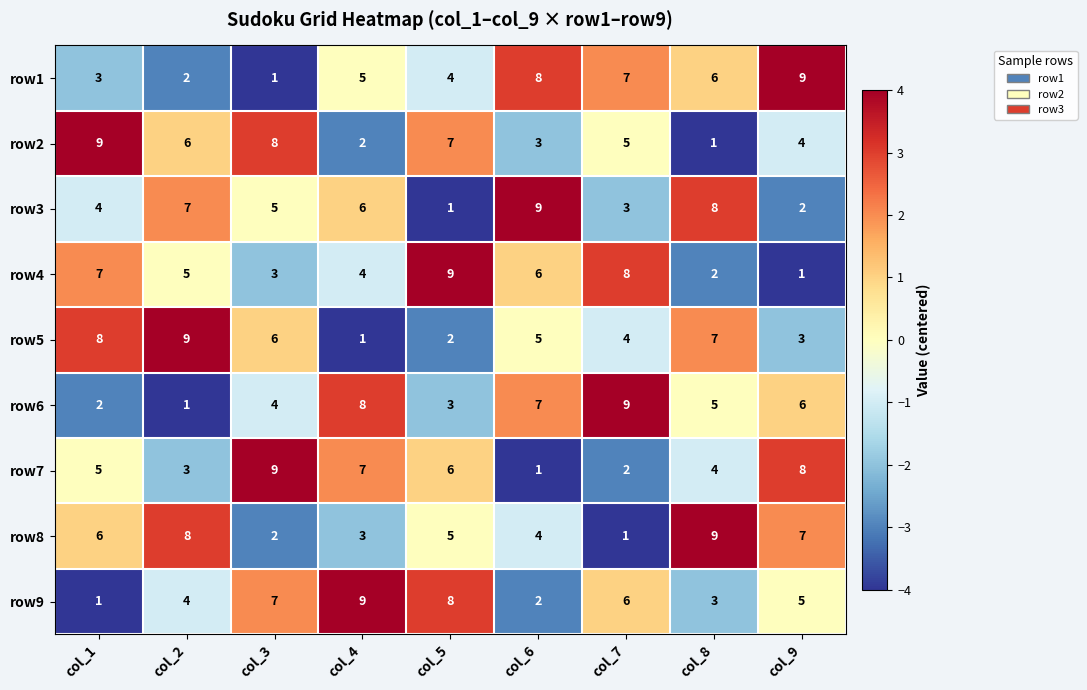

What is the smallest value displayed?

1